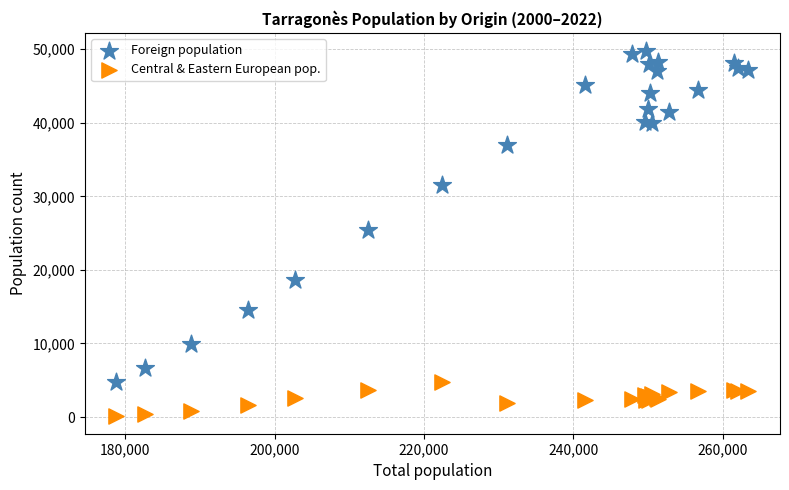

Which series has the widest spread of Y values?

Foreign population